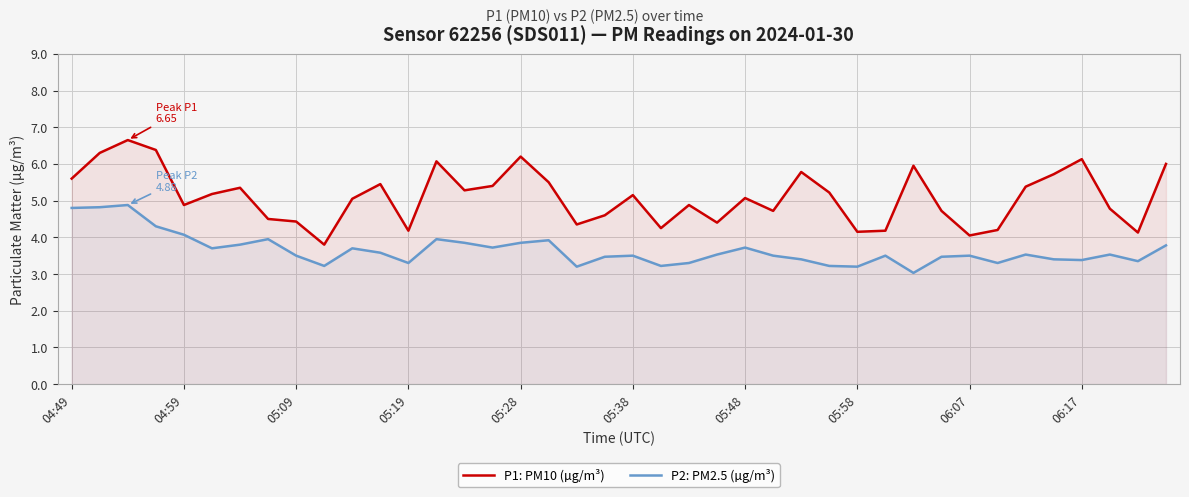

True or false: P2: PM2.5 (µg/m³) has a value of 5.7 at 31.

False